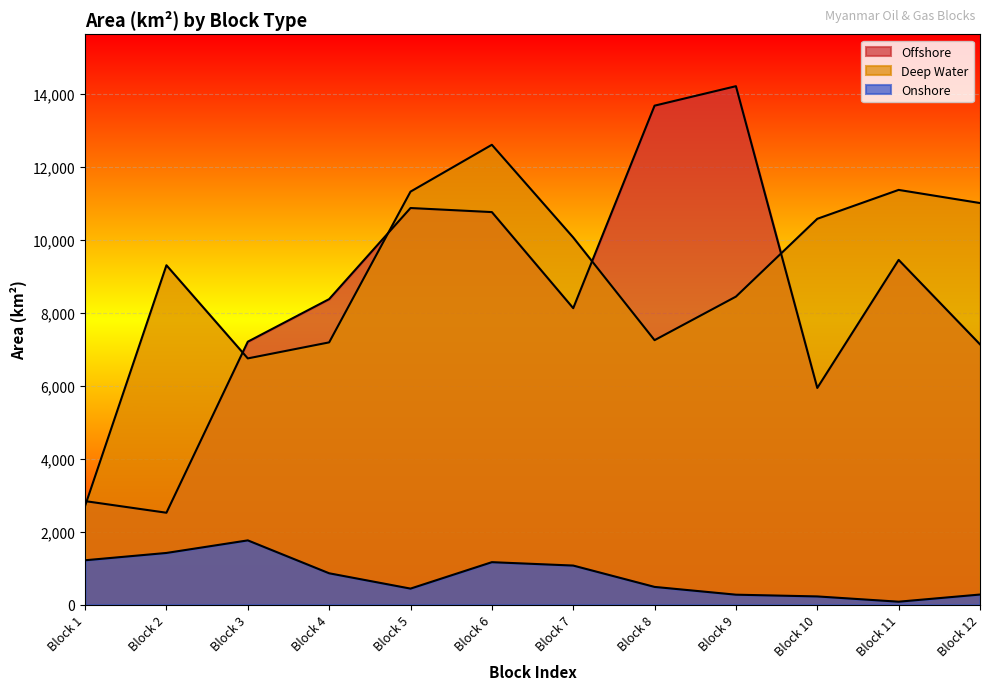

True or false: Onshore and Offshore cross at least once.

False